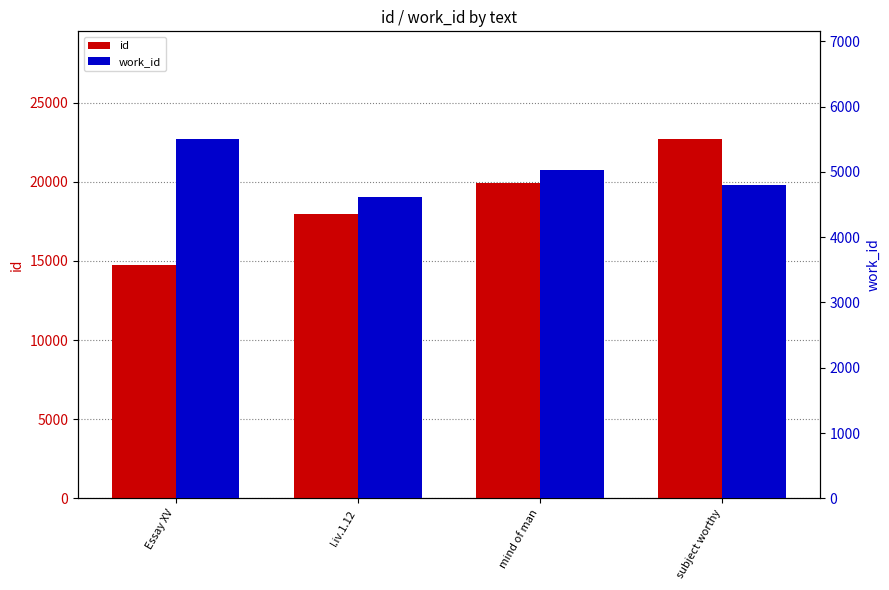

Rank the series at subject worthy from highest to lowest value.

id, work_id